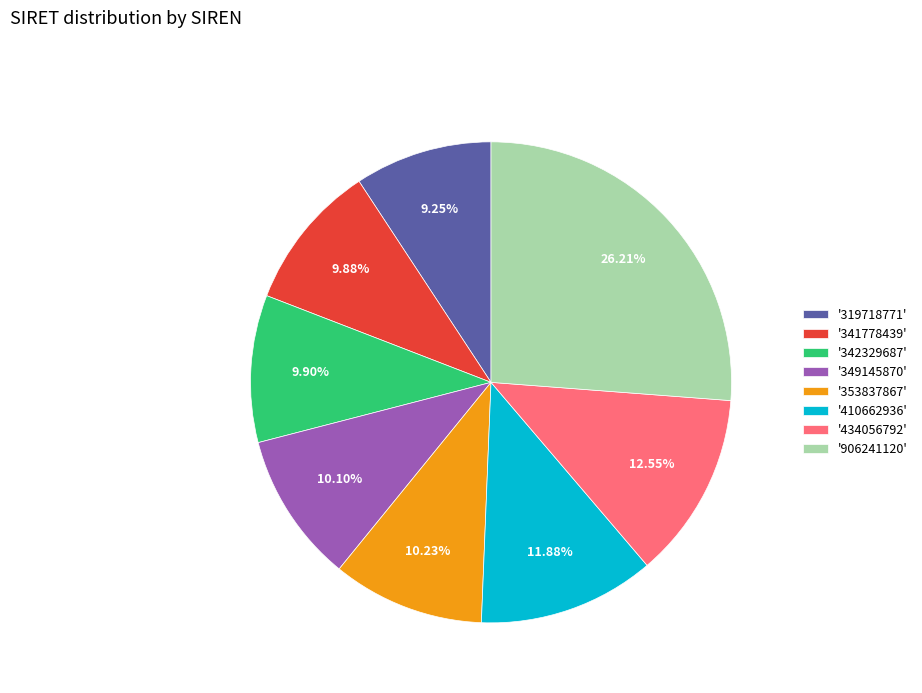

Is there a majority slice in this chart?

No